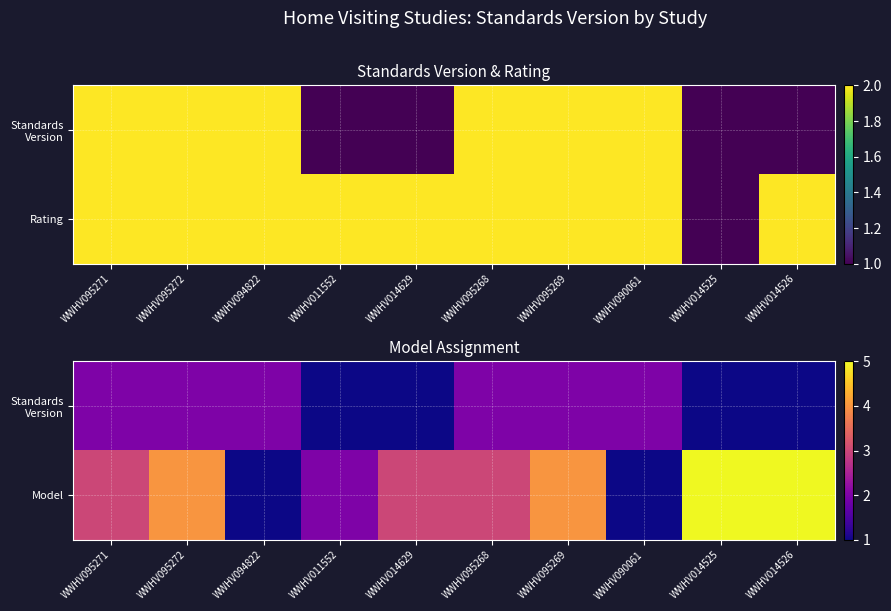

Between WWHV095269 and WWHV095271, which is larger?

WWHV095269